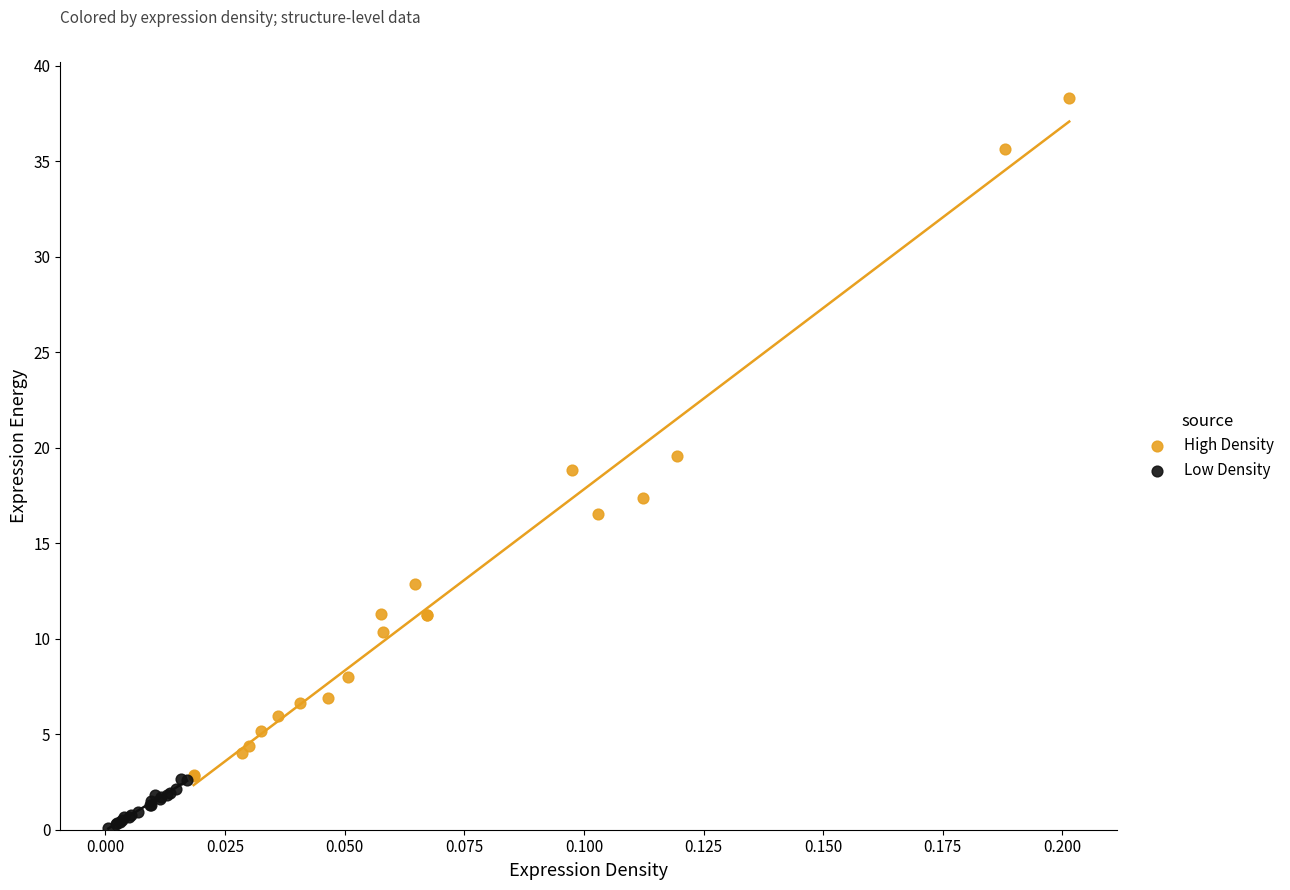

Which series reaches the maximum Y coordinate?

High Density